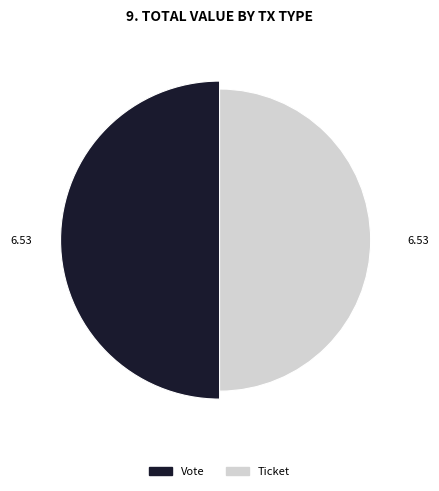

What is the total percentage of Vote (index=1) and Ticket (index=0)?

100.0%